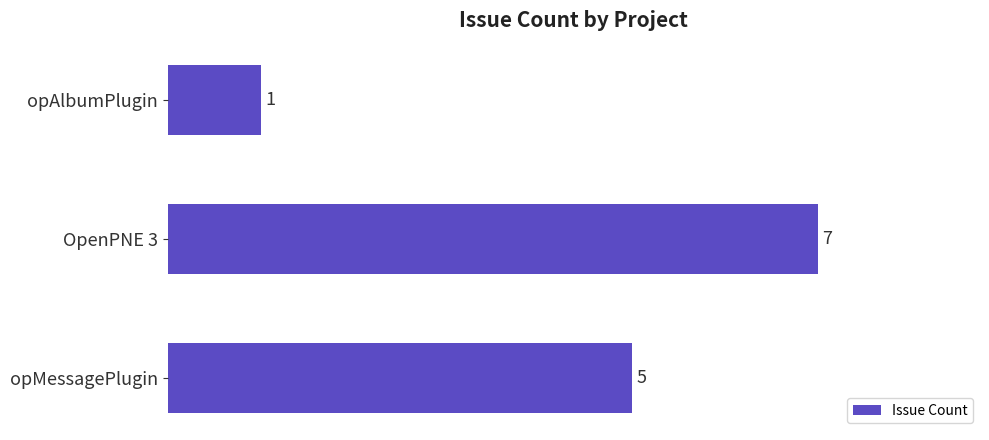

What is the change in value from opMessagePlugin to opAlbumPlugin?

-4